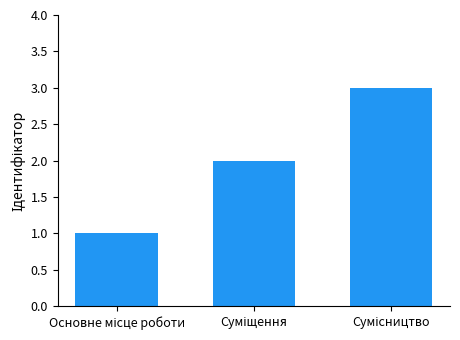

What is the sum of all values?

6